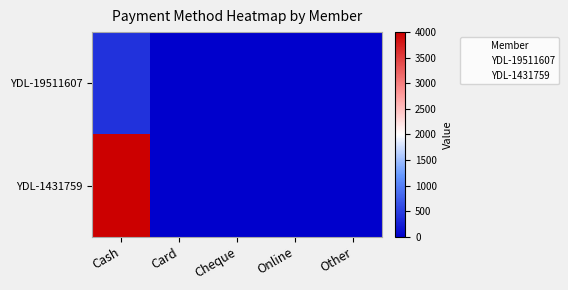

What is the difference between the highest and lowest values at Online?

1